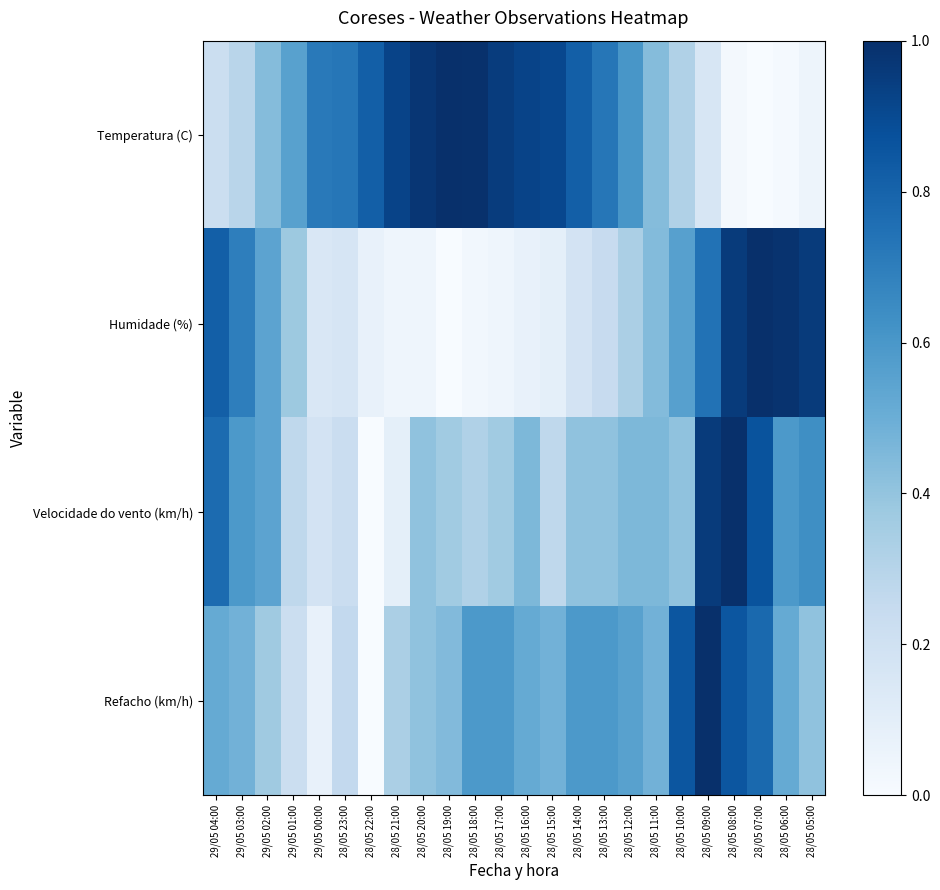

Which series has the largest range (max minus min)?

Temperatura (C)